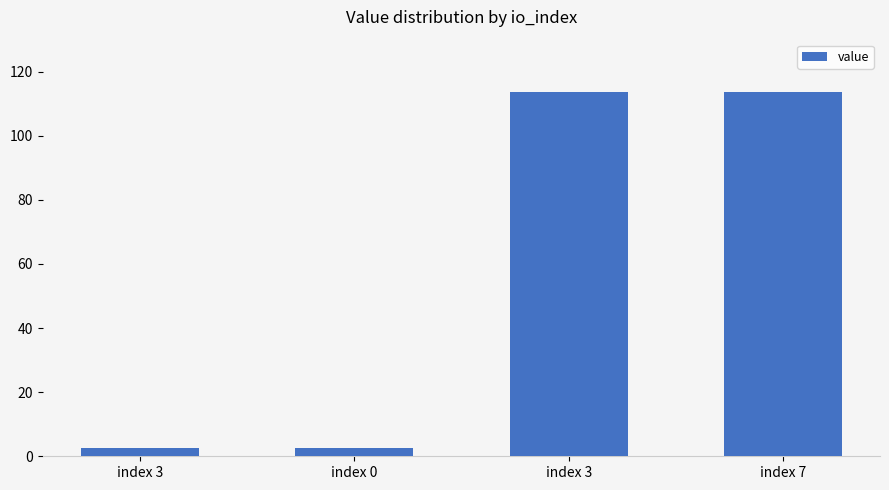

Is it true that the value at index 3 is 1.4?

False